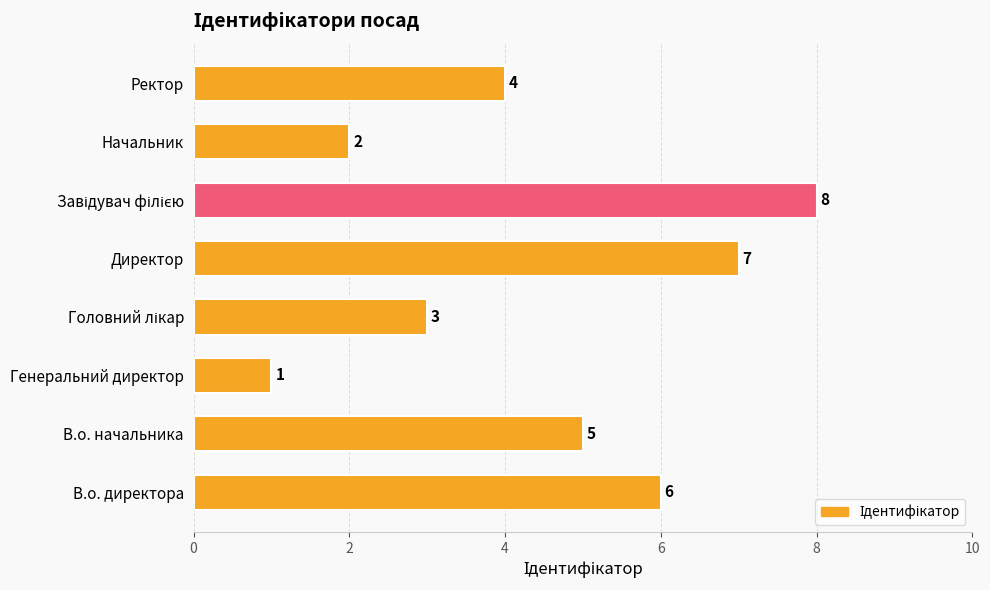

How many bars are there in total?

8